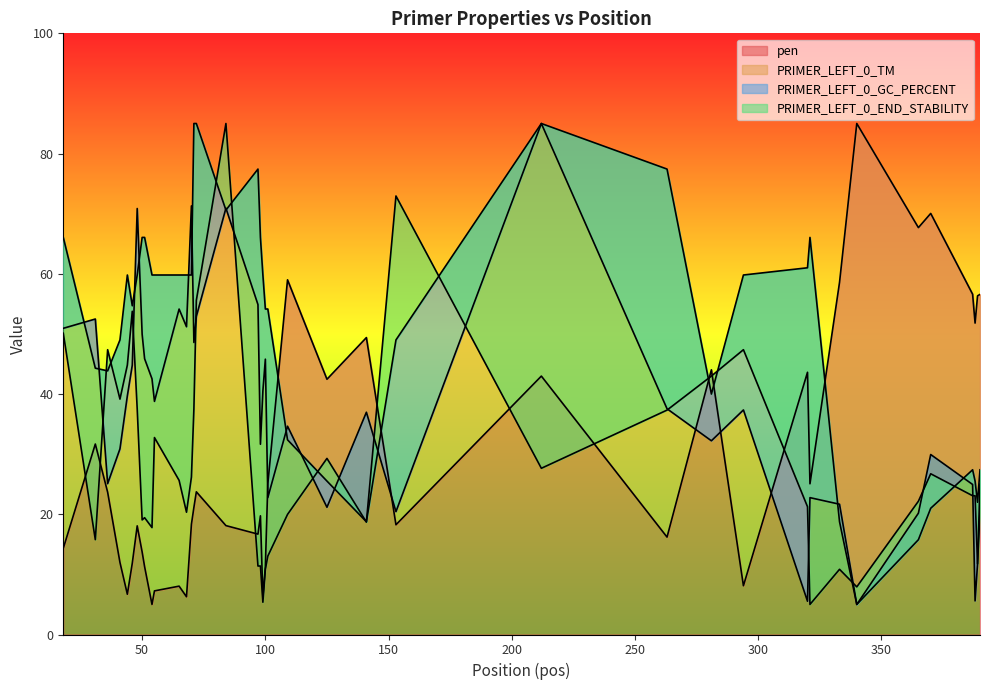

Is it true that pen equals 13.7 at 50?

True